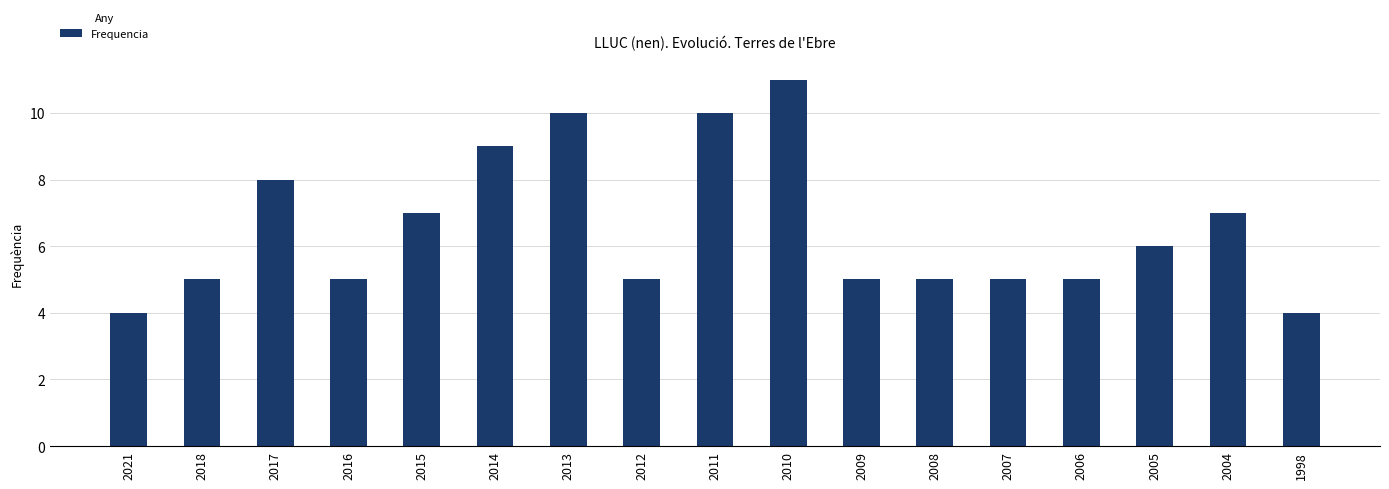

At which category does the chart reach its peak across all series?

2010